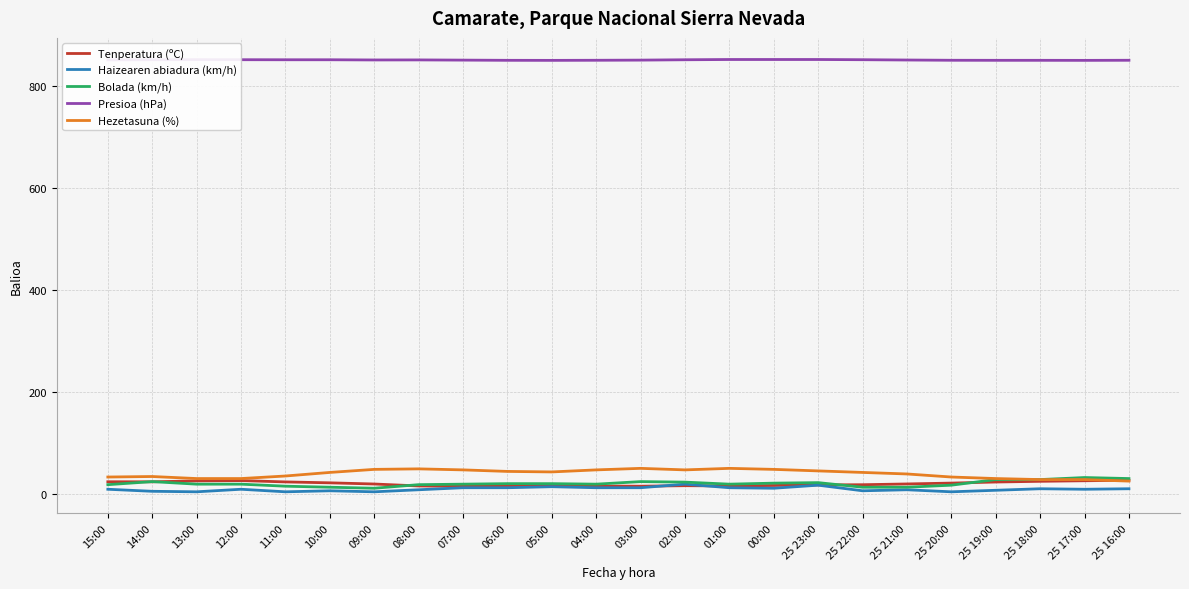

What is the average value of the Hezetasuna (%) series?

39.5